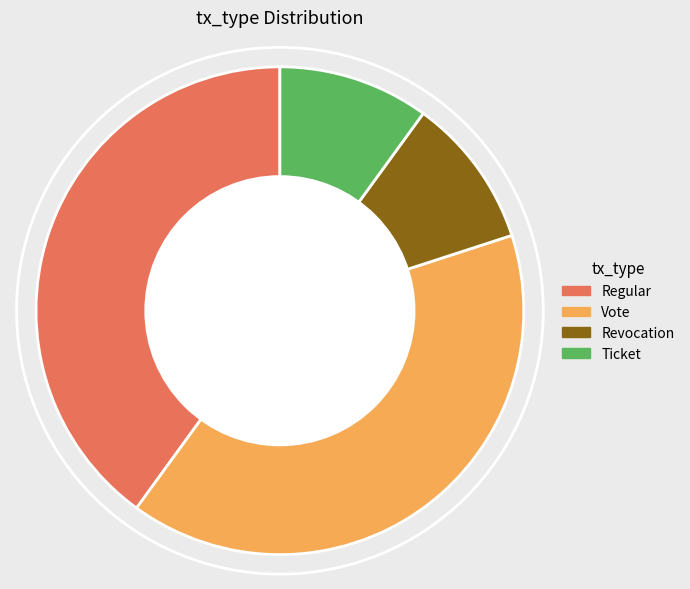

What is the ratio of the value at Vote to the value at Ticket?

4.0